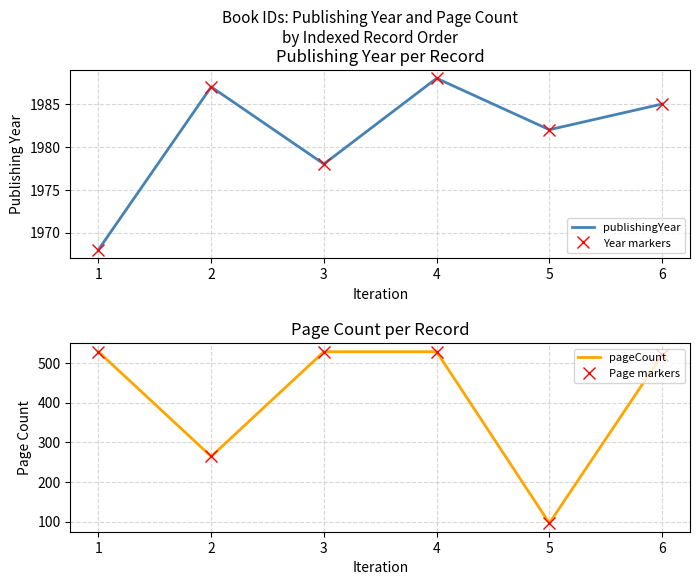

At which label does pageCount reach its peak?

1